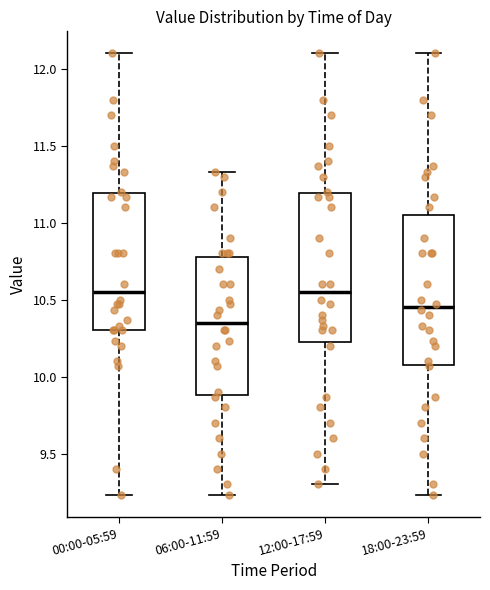

Reading left to right, read every box against the y-axis: the position of its median line, the range the box covers, and the ends of its whiskers. The values are not printed on the chart, so give them approximately, as read against the axis.

00:00-05:59: median 10.55, box 10.30 to 11.20, whiskers 9.25 to 12.10
06:00-11:59: median 10.35, box 9.90 to 10.80, whiskers 9.25 to 11.35
12:00-17:59: median 10.55, box 10.25 to 11.20, whiskers 9.30 to 12.10
18:00-23:59: median 10.45, box 10.10 to 11.05, whiskers 9.25 to 12.10